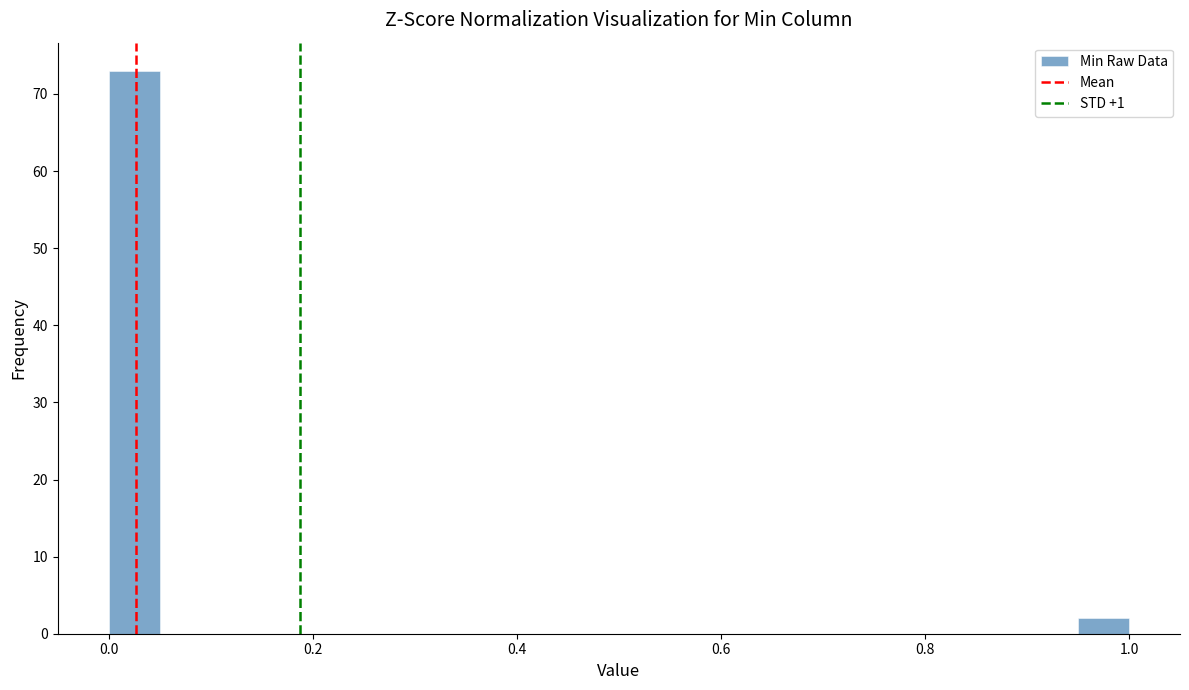

Around what value on the x-axis is the tallest bar? Give the approximate position of its centre, as read against the axis.

0.02